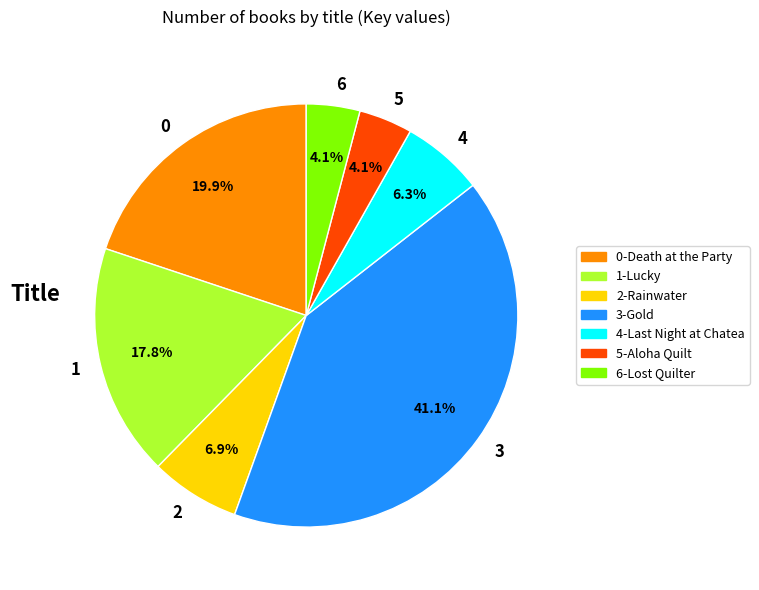

What is the largest slice in the pie chart?

3